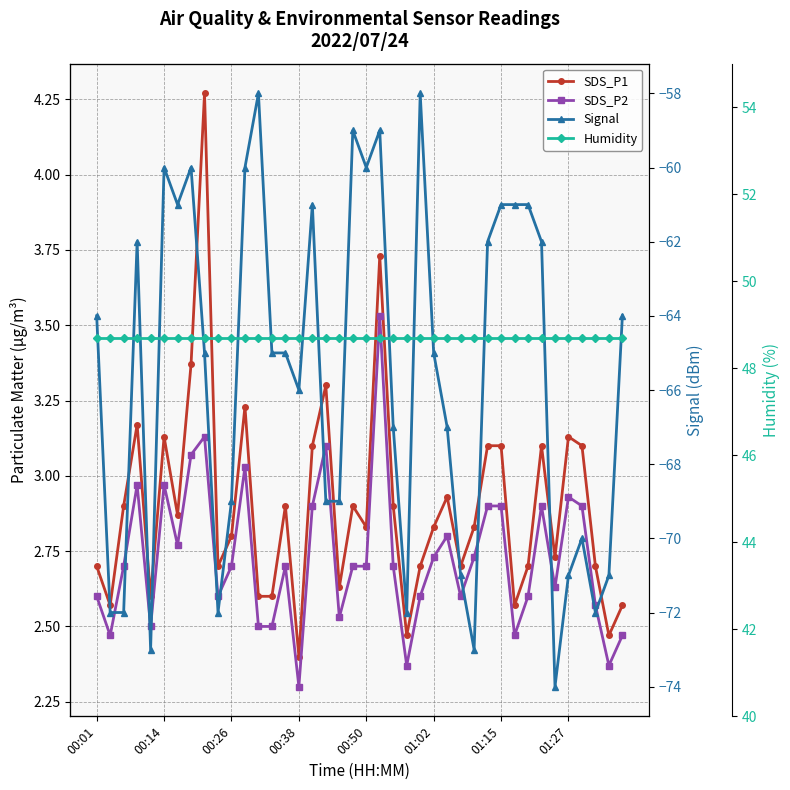

Reading left to right, list all the values displayed in this chart.

SDS_P1: 2.7	2.6	2.9	3.2	2.6	3.1	2.9	3.4	4.3	2.7	2.8	3.2	2.6	2.6	2.9	2.4	3.1	3.3	2.6	2.9	2.8	3.7	2.9	2.5	2.7	2.8	2.9	2.7	2.8	3.1	3.1	2.6	2.7	3.1	2.7	3.1	3.1	2.7	2.5	2.6
SDS_P2: 2.6	2.5	2.7	3.0	2.5	3.0	2.8	3.1	3.1	2.6	2.7	3.0	2.5	2.5	2.7	2.3	2.9	3.1	2.5	2.7	2.7	3.5	2.7	2.4	2.6	2.7	2.8	2.6	2.7	2.9	2.9	2.5	2.6	2.9	2.6	2.9	2.9	2.6	2.4	2.5
Signal: -64.0	-72.0	-72.0	-62.0	-73.0	-60.0	-61.0	-60.0	-65.0	-72.0	-69.0	-60.0	-58.0	-65.0	-65.0	-66.0	-61.0	-69.0	-69.0	-59.0	-60.0	-59.0	-67.0	-72.0	-58.0	-65.0	-67.0	-71.0	-73.0	-62.0	-61.0	-61.0	-61.0	-62.0	-74.0	-71.0	-70.0	-72.0	-71.0	-64.0
Humidity: 48.7	48.7	48.7	48.7	48.7	48.7	48.7	48.7	48.7	48.7	48.7	48.7	48.7	48.7	48.7	48.7	48.7	48.7	48.7	48.7	48.7	48.7	48.7	48.7	48.7	48.7	48.7	48.7	48.7	48.7	48.7	48.7	48.7	48.7	48.7	48.7	48.7	48.7	48.7	48.7